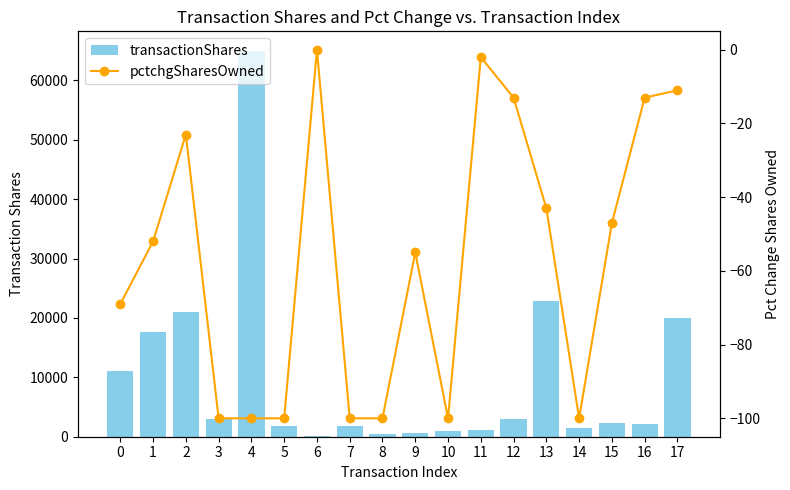

What is the difference between the highest and lowest values at 13?

22943